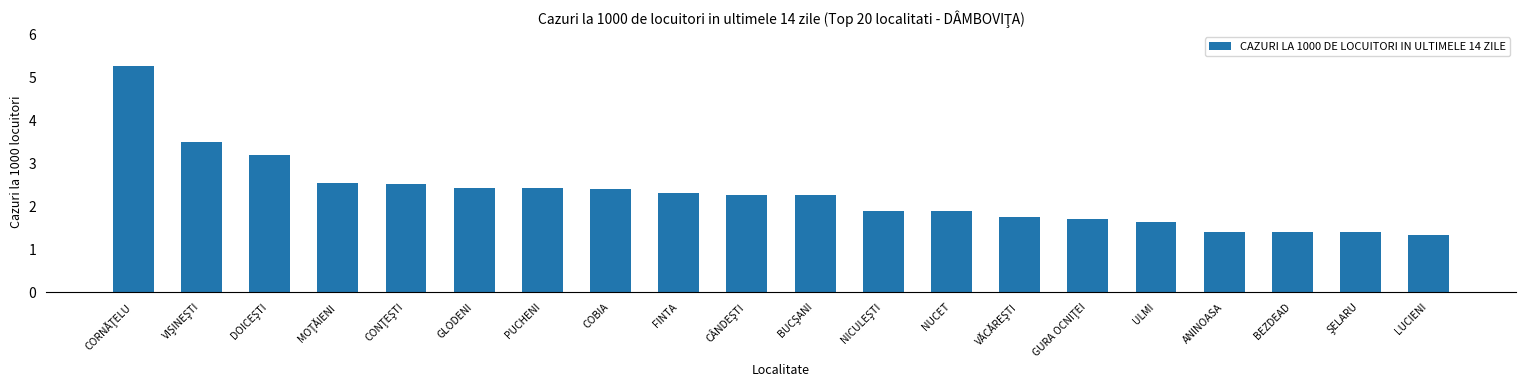

What is the label of the 20th bar from the left?

LUCIENI